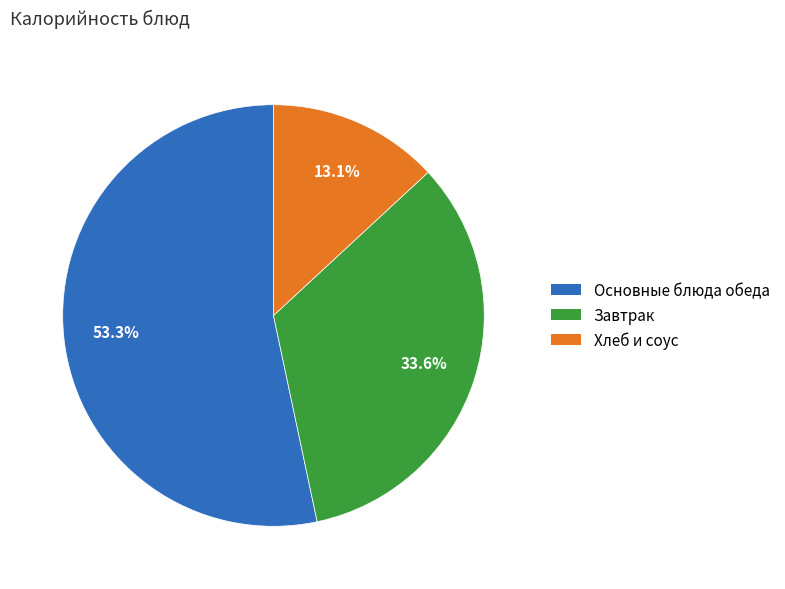

Combined, do Завтрак and Хлеб и соус account for over 50%?

No